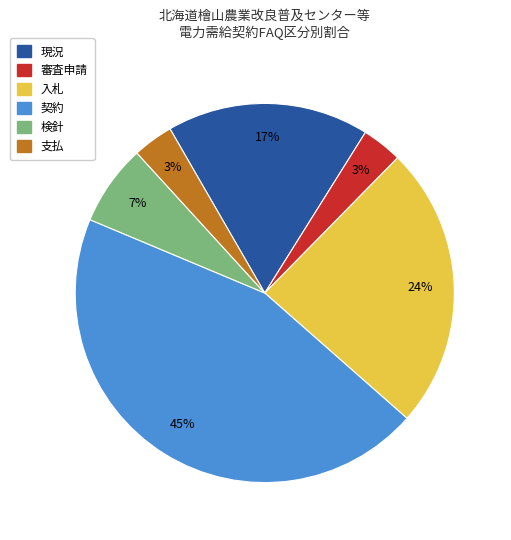

To the nearest percent, what is the difference between the 現況 and 審査申請 slice percentages?

14%